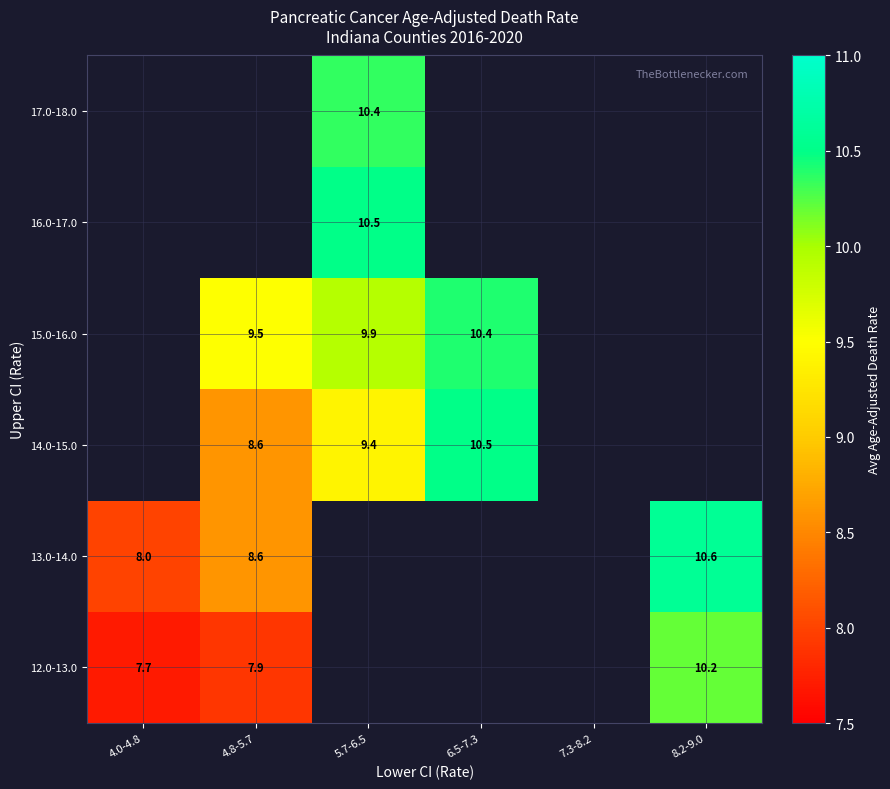

Between 4.0-4.8 and 5.7-6.5, which is larger?

5.7-6.5